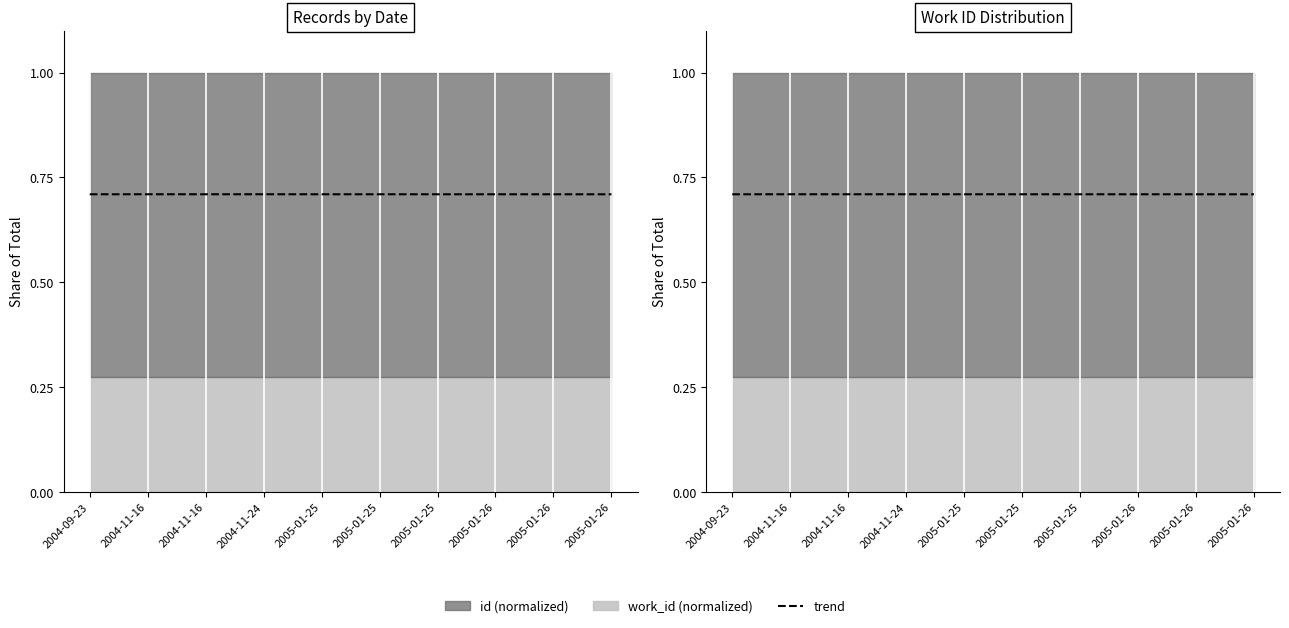

How many values are between 0 and 1?

10